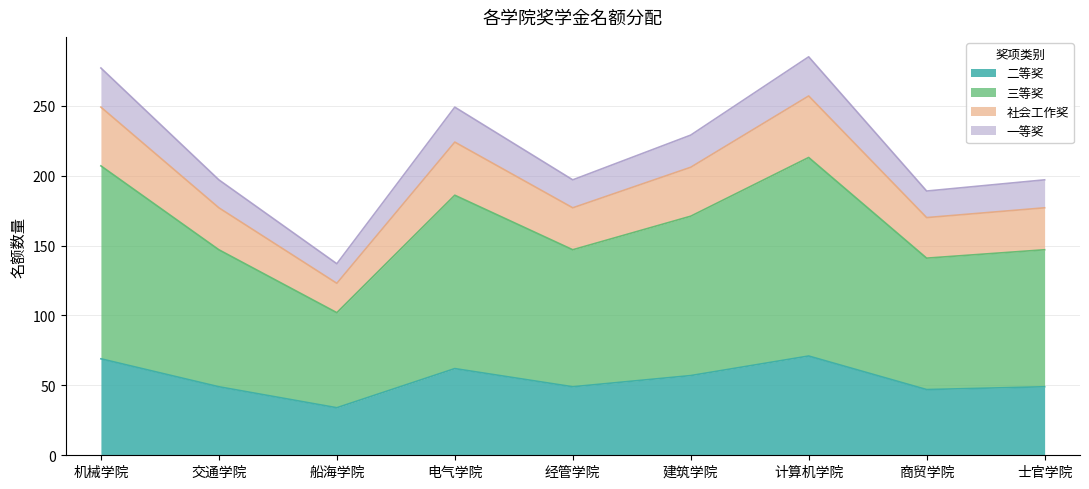

At which category is the sum across all series the highest?

计算机学院